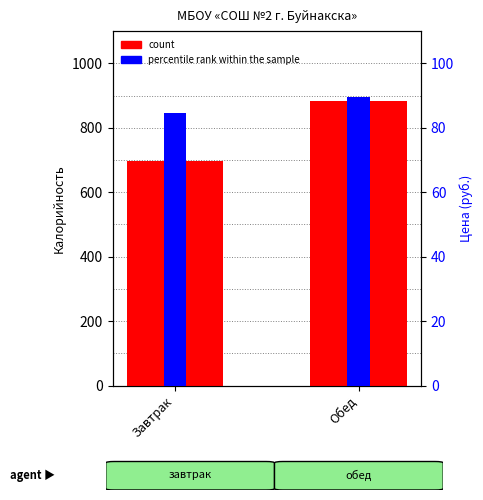

Read the percentile rank within the sample value at Завтрак.

84.5